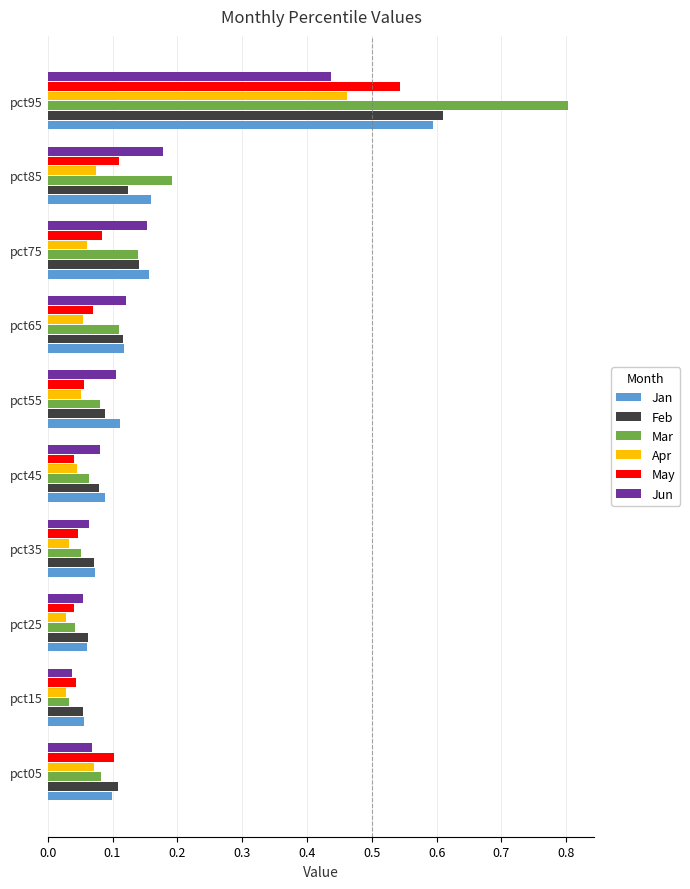

Which series has the widest spread of values?

Mar